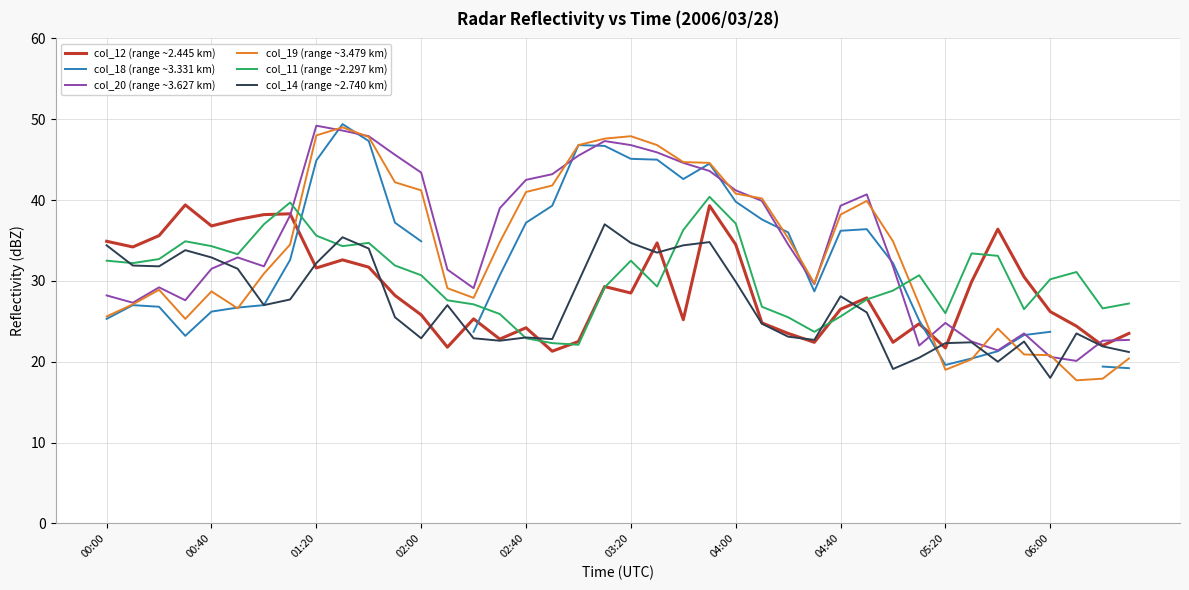

The col_11 (range ~2.297 km) series shows 37.1 at 04:00. True or false?

True